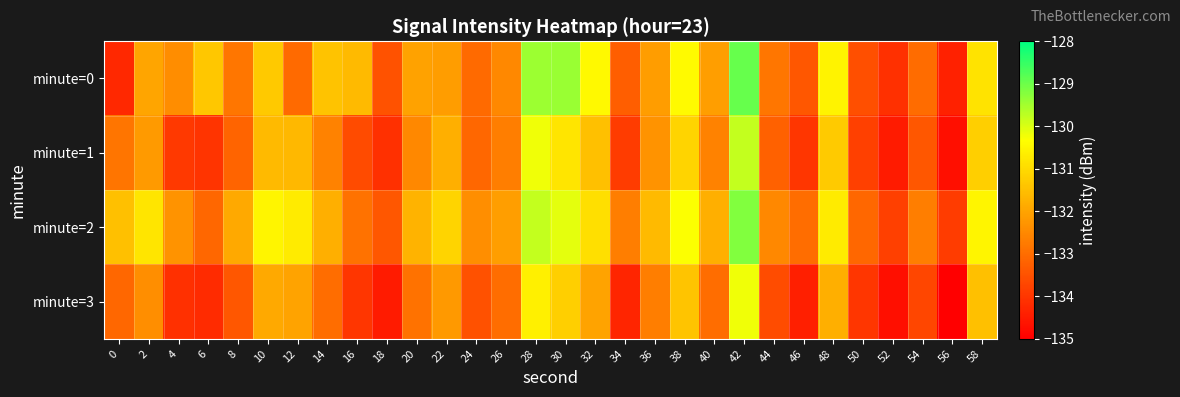

Which series changed the most between 20 and 32?

minute=0